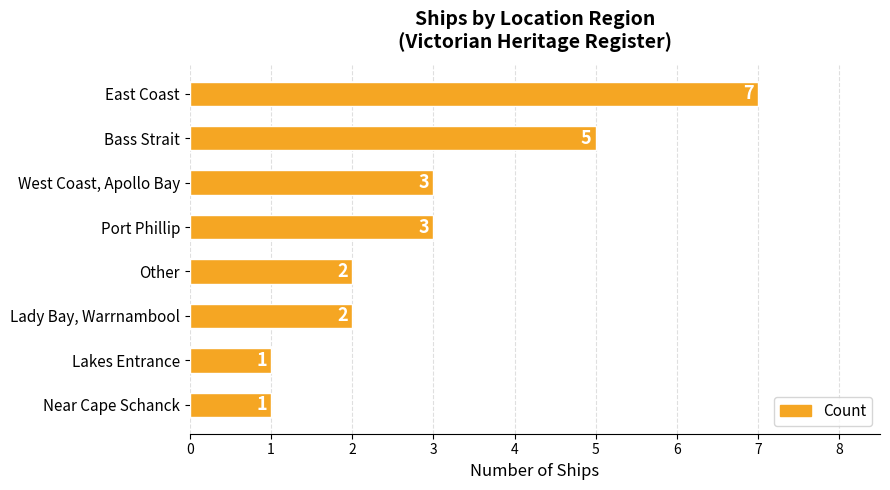

How many data points are less than 3?

4